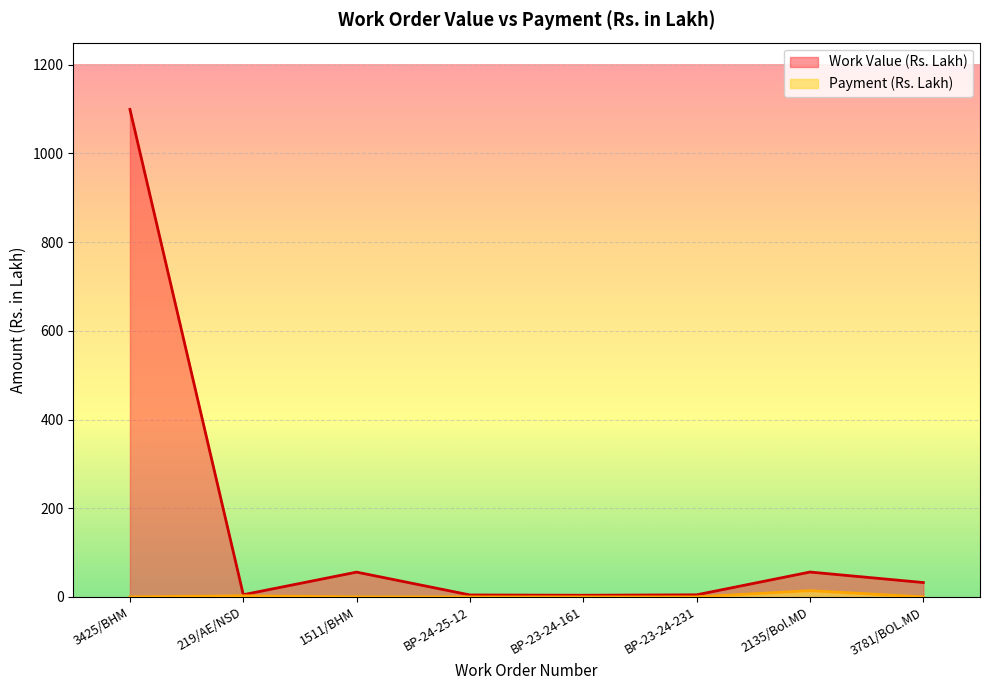

What is the greatest value displayed?

1099.3